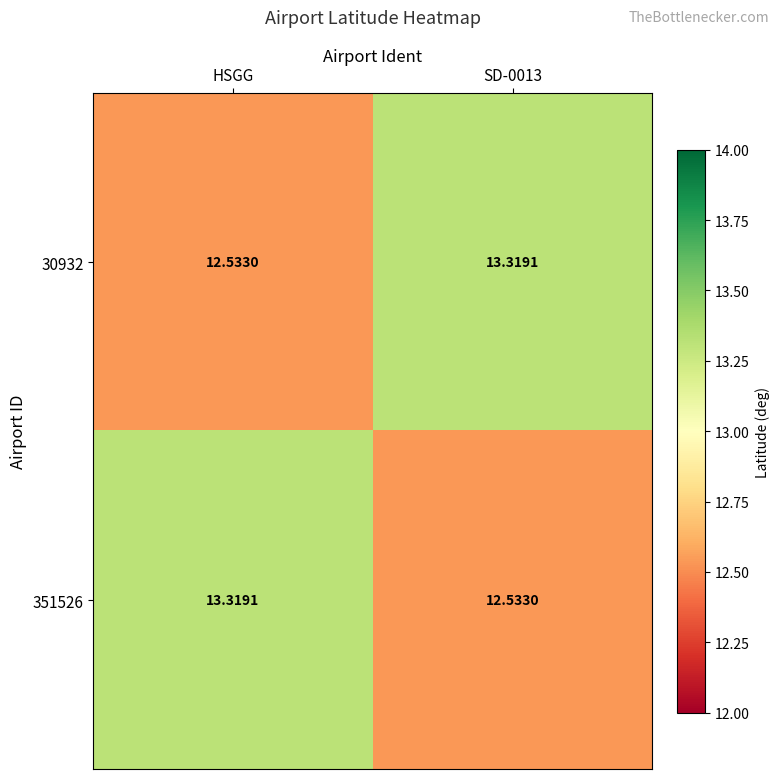

Where is 30932 nearest to the value 12?

HSGG